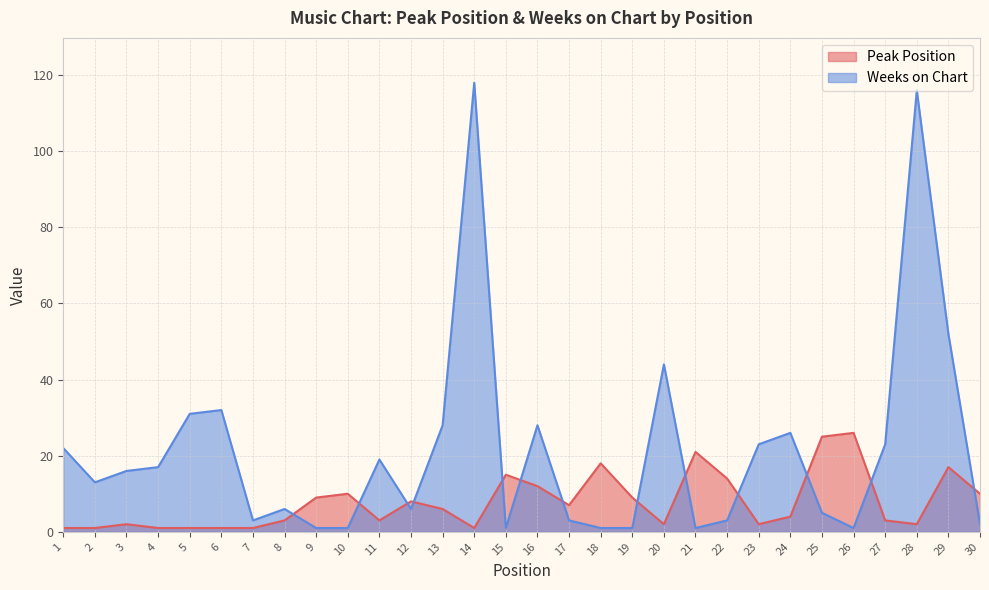

What are all the series names shown in the legend?

Peak Position, Weeks on Chart